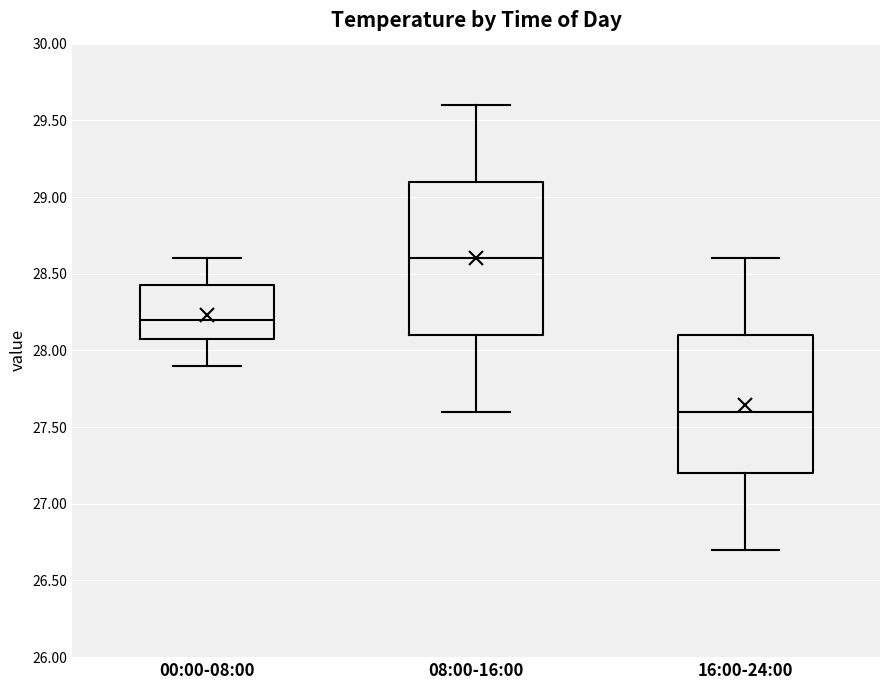

Which box is the tallest, from its lower edge to its upper edge?

08:00-16:00